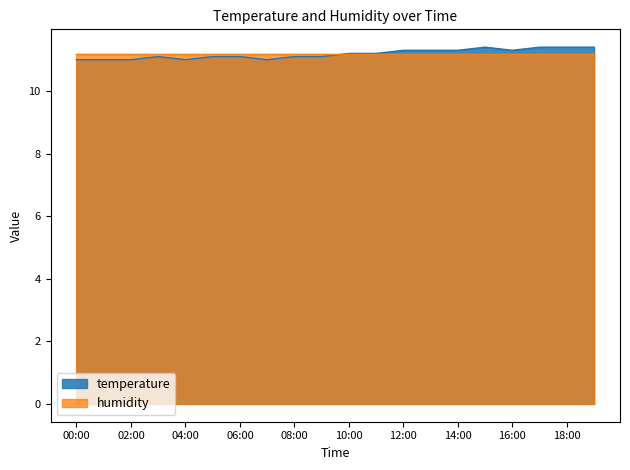

True or false: there are more than 0 points higher than both neighbors.

True